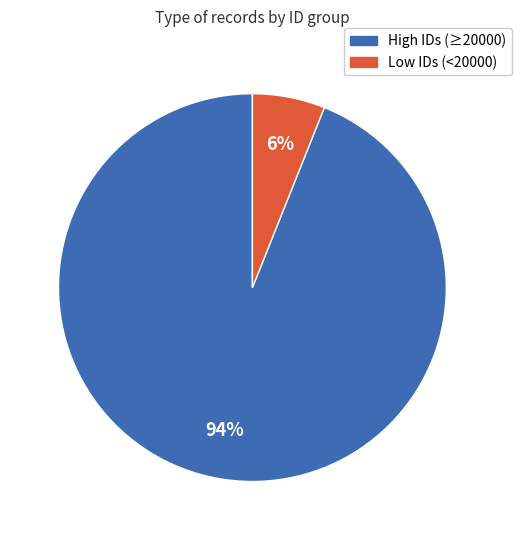

Does any single category account for the majority?

Yes